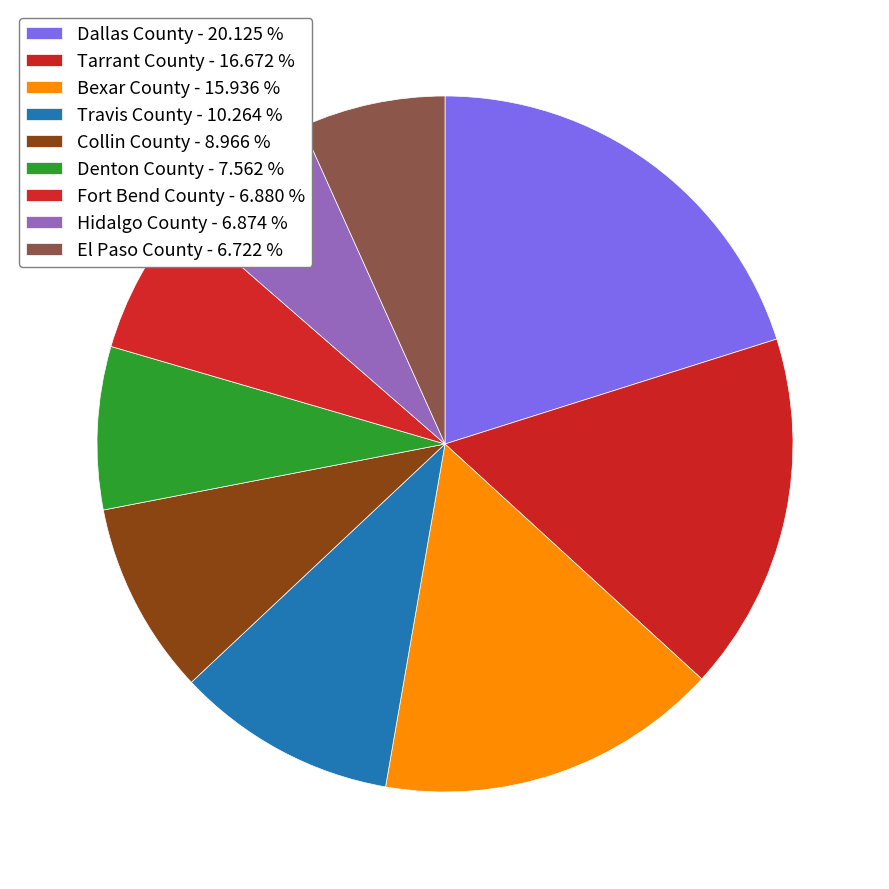

Count the number of slices in the pie.

9